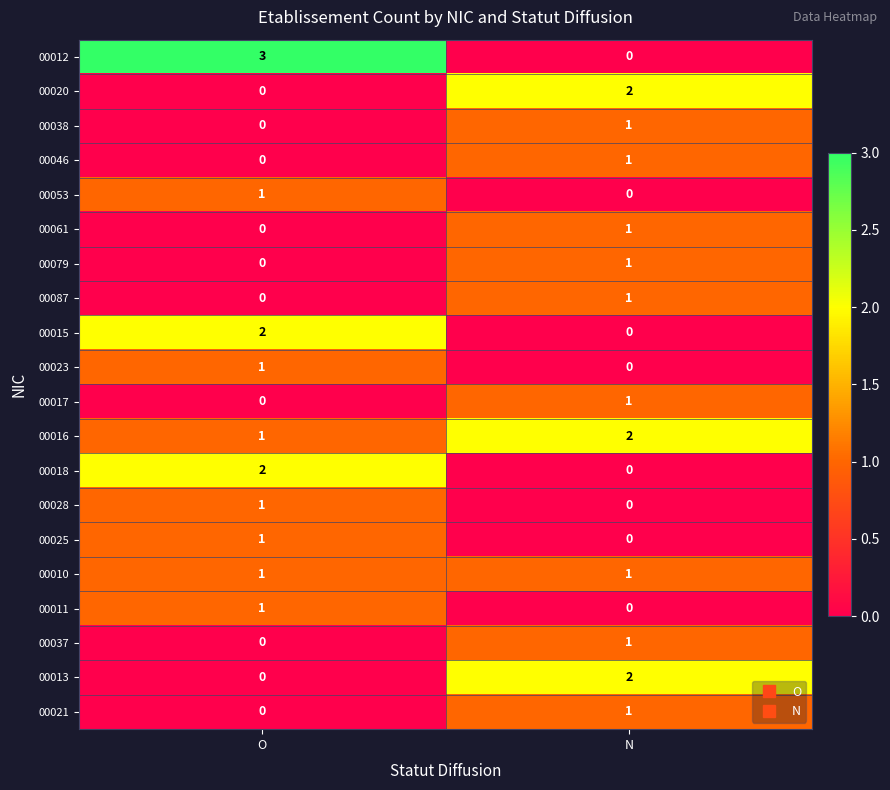

What is the total value across all series at N?

15